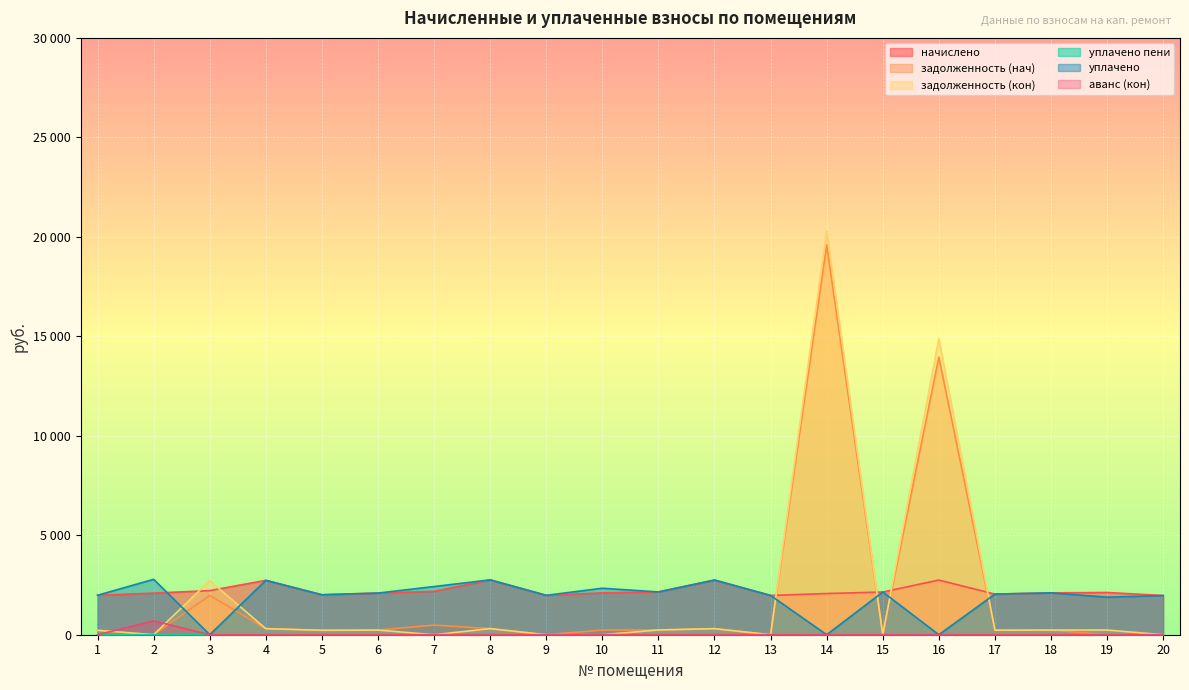

How many intersections are there between задолженность (кон) and уплачено пени?

2